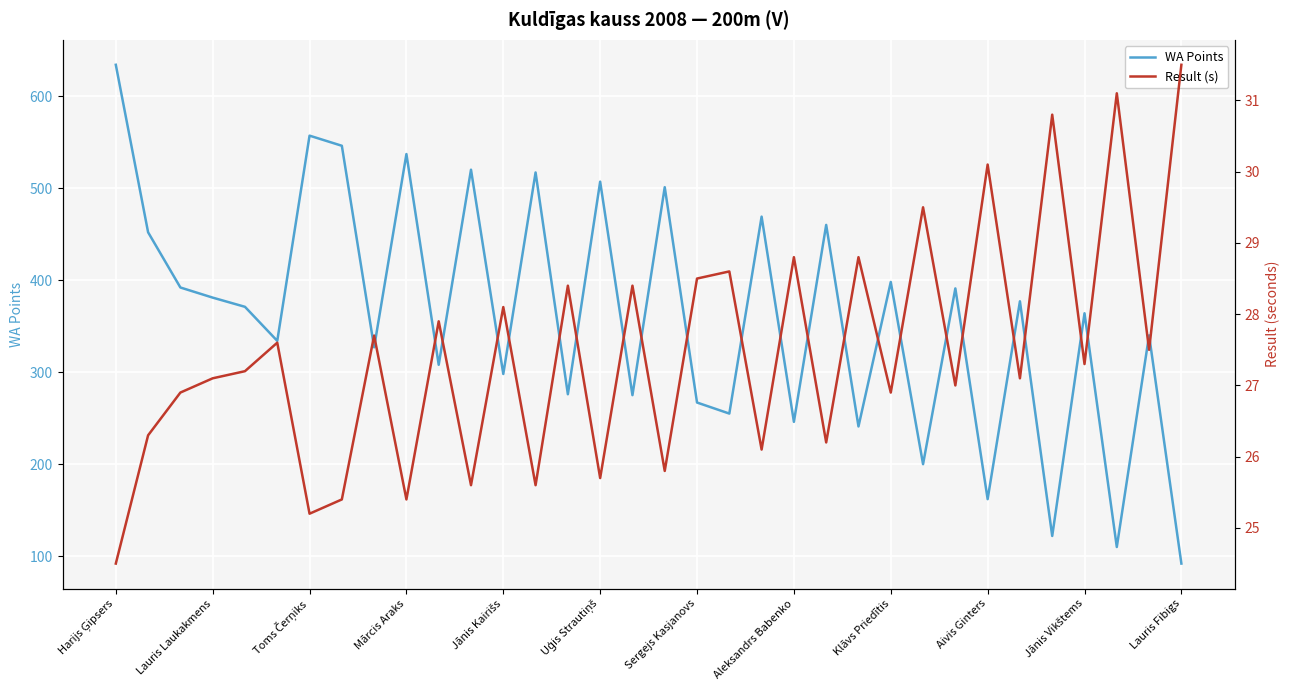

What is the difference between the highest and lowest values at 16?

246.6